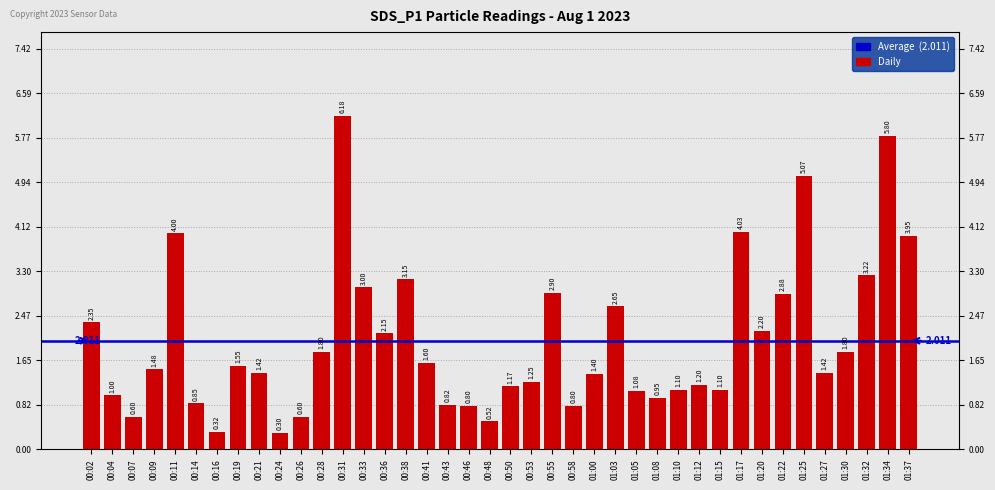

What is the value of the 26th bar from the left?

2.6